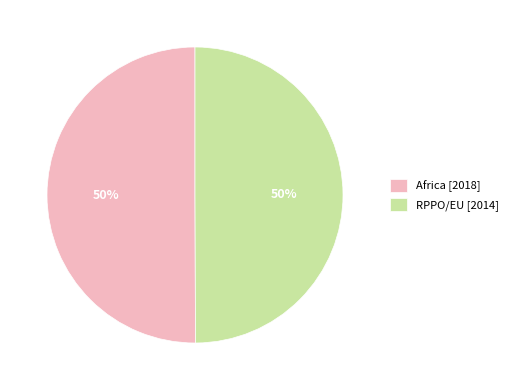

What is the ratio of the value at RPPO/EU [2014] to the value at Africa [2018]?

1.0